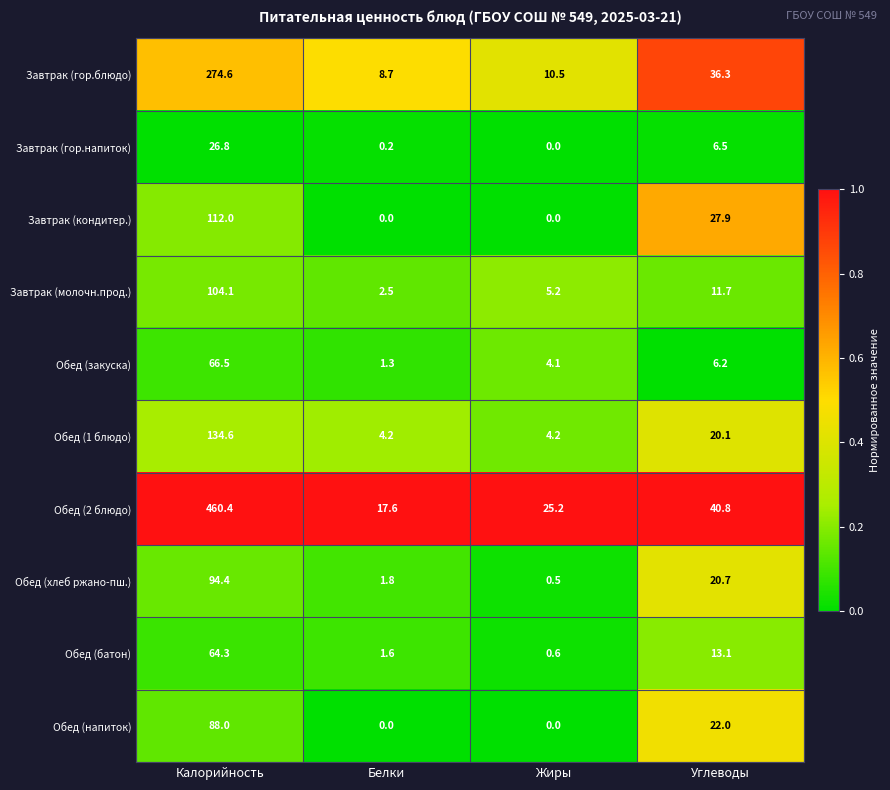

True or false: Обед (2 блюдо) has a value of 460.4 at Калорийность.

True